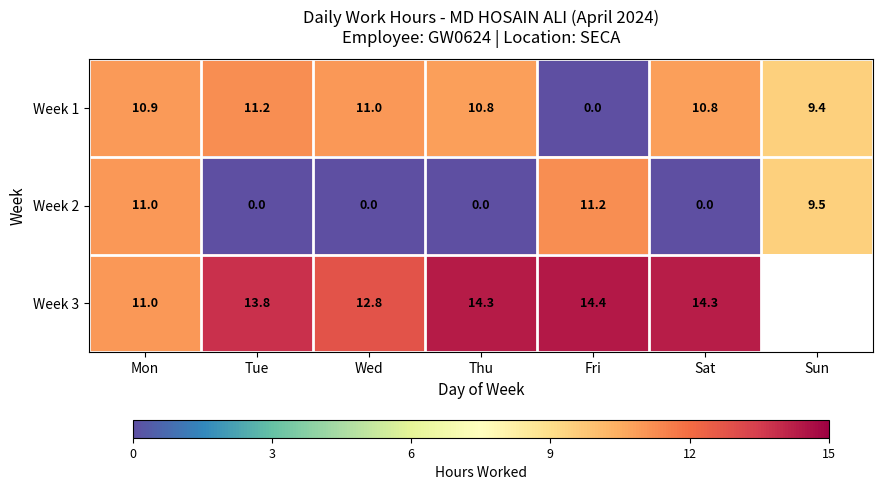

At which label does Week 1 reach its peak?

Tue